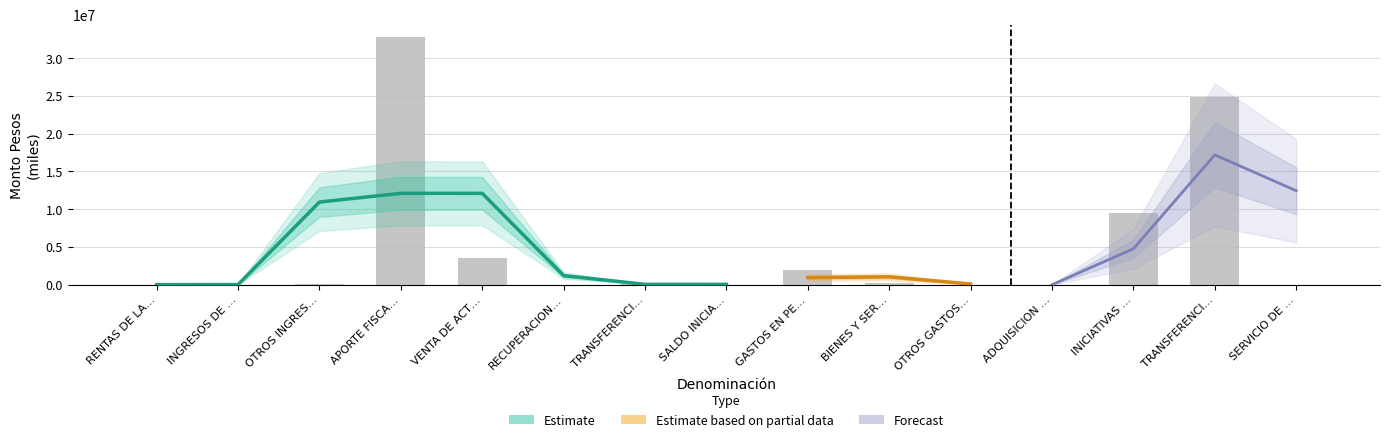

Approximately how many times larger is the value at APORTE FISCAL compared to VENTA DE ACTIVOS NO FINANCIEROS?

9.4